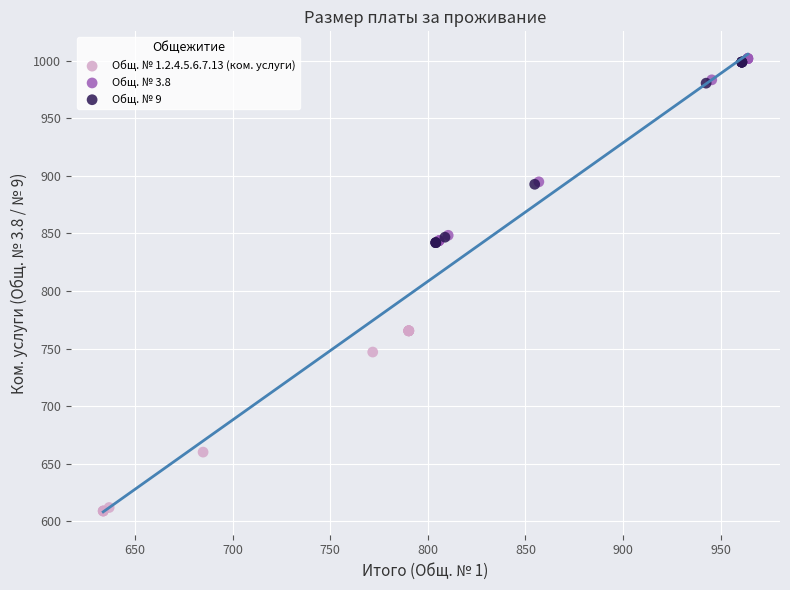

Which series contains the lowest Y value?

Общ. № 1.2.4.5.6.7.13 (ком. услуги)